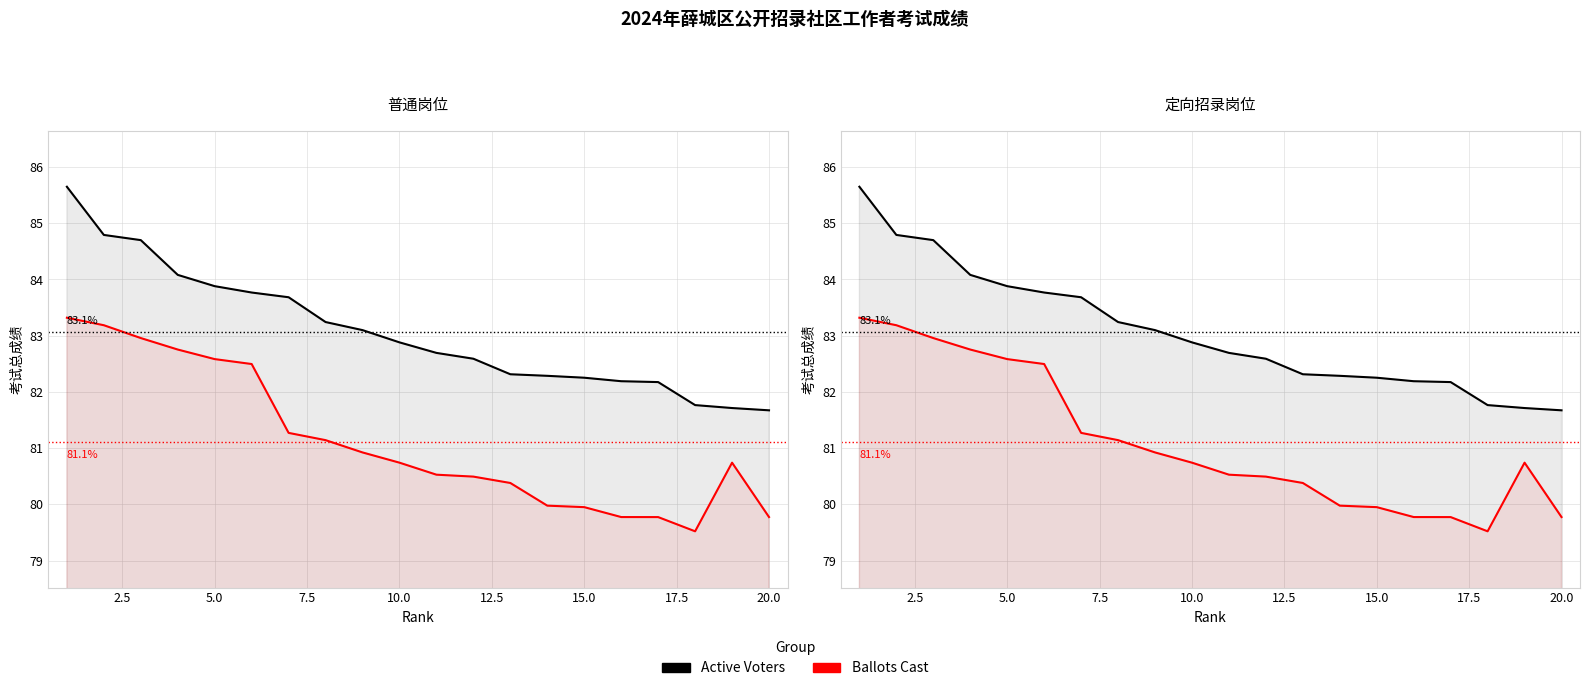

True or false: Ballots Cast and Active Voters intersect in this chart.

False